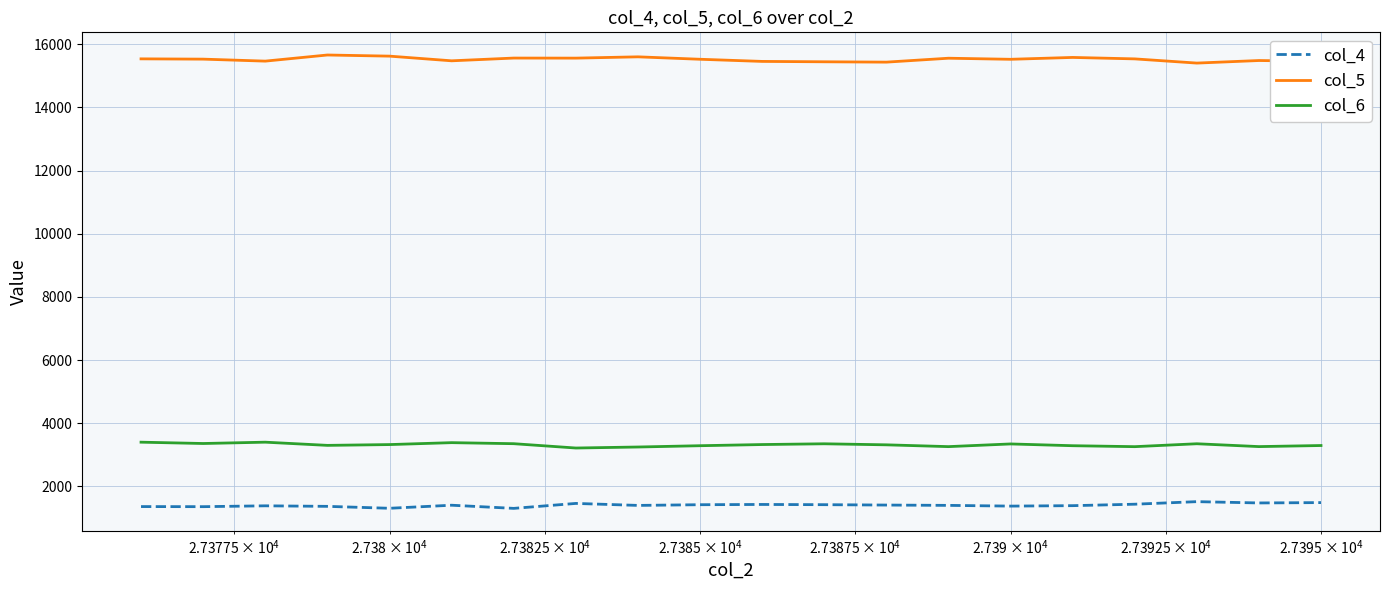

What is the difference between the maximum and minimum values in the col_5 series?

256